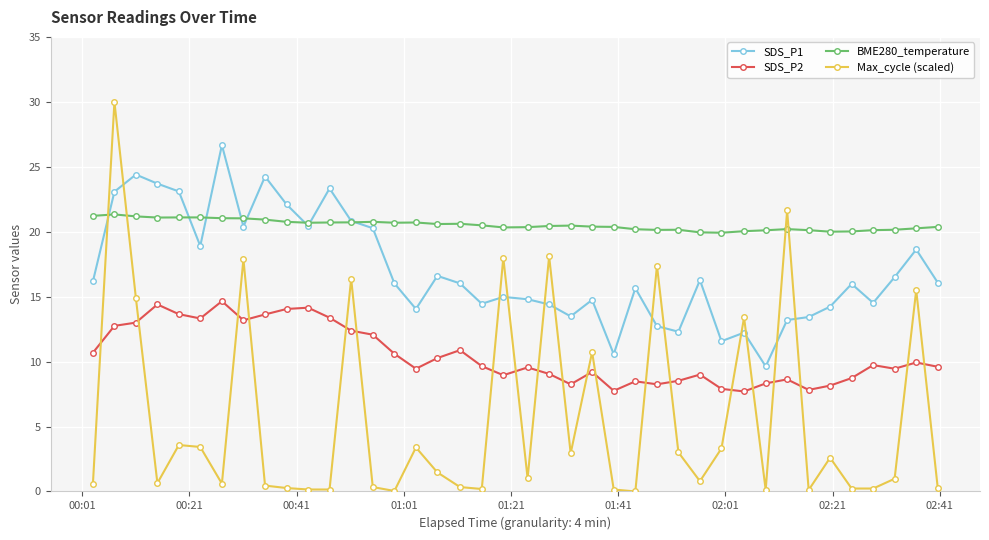

True or false: SDS_P2 and BME280_temperature intersect in this chart.

False